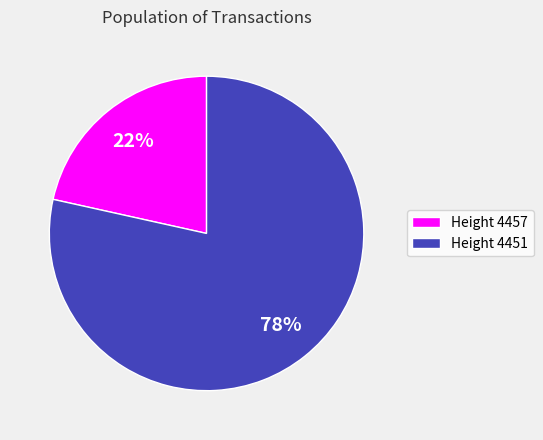

Does Height 4457 account for over 50% of the chart?

No